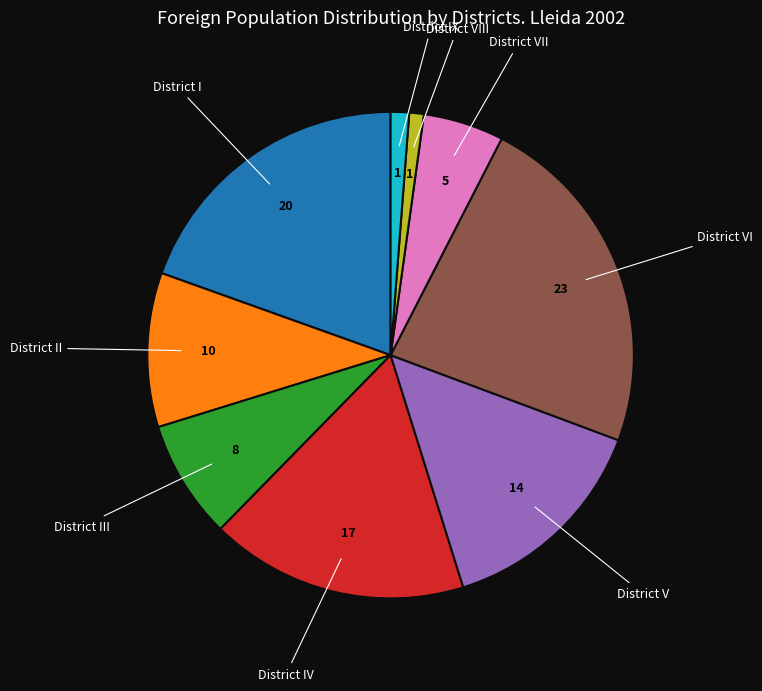

Is there any slice that represents more than half of the pie?

No